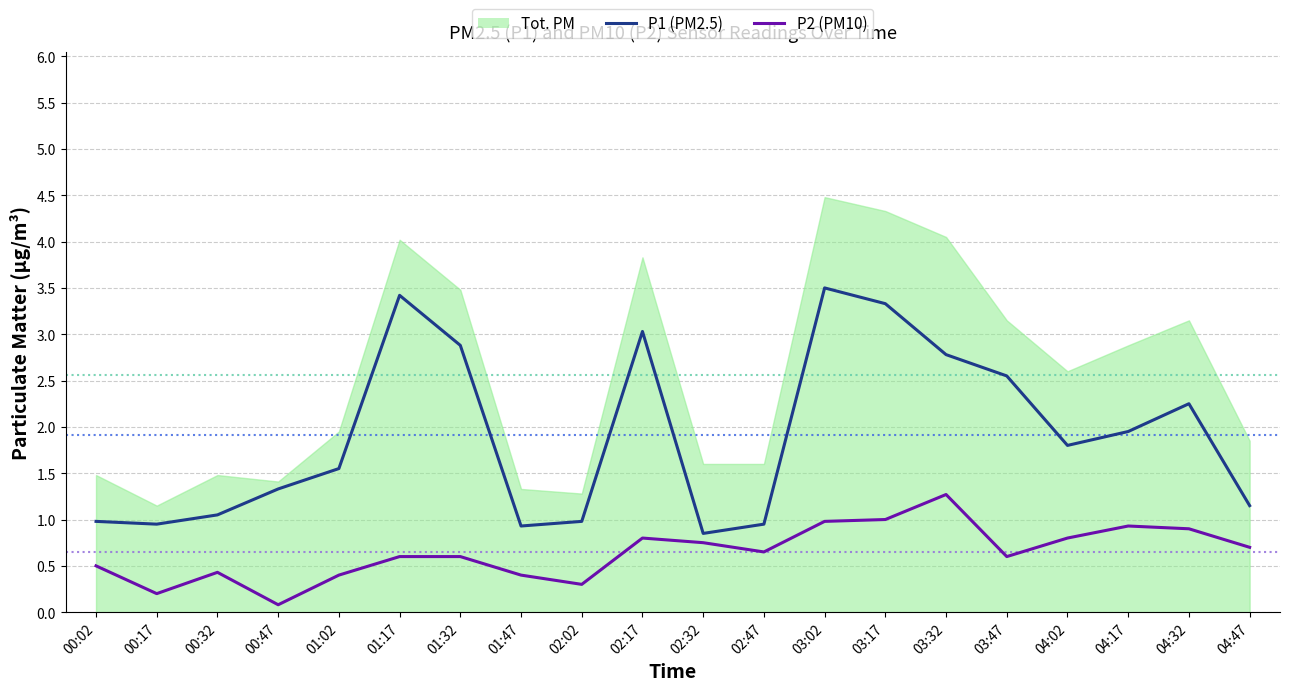

The value of P1 (PM2.5) at 03:17 is 4.6. True or false?

False